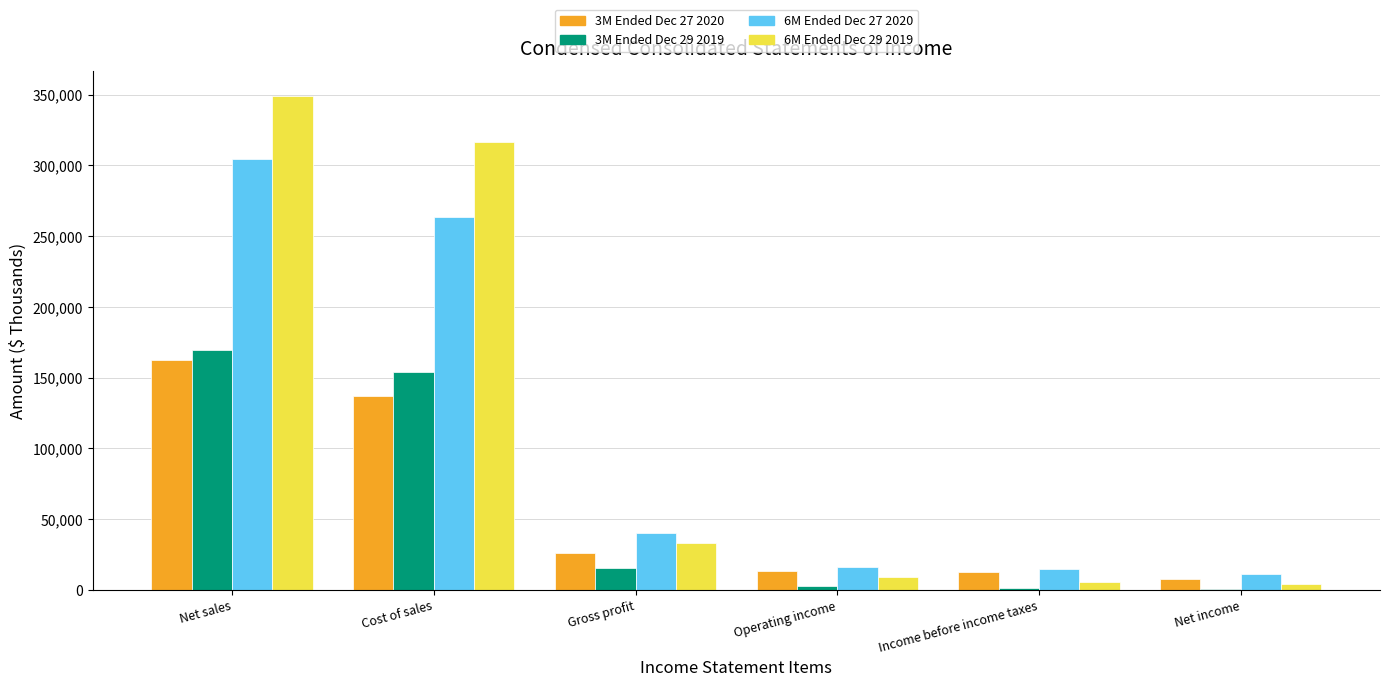

Which category has the highest value in the 3M Ended Dec 27 2020 series?

Net sales